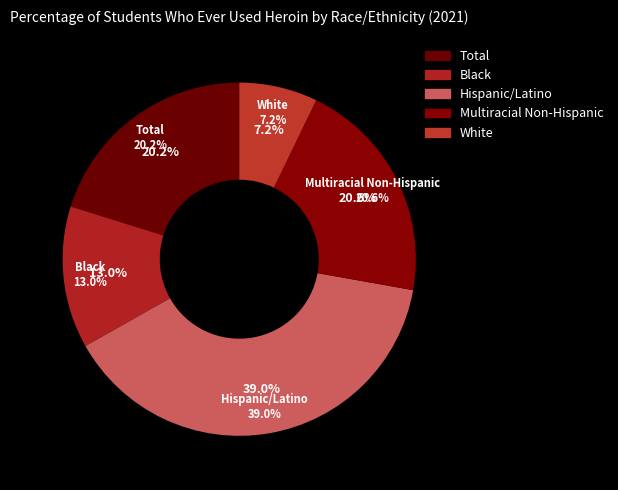

Is there any slice that represents more than half of the pie?

No